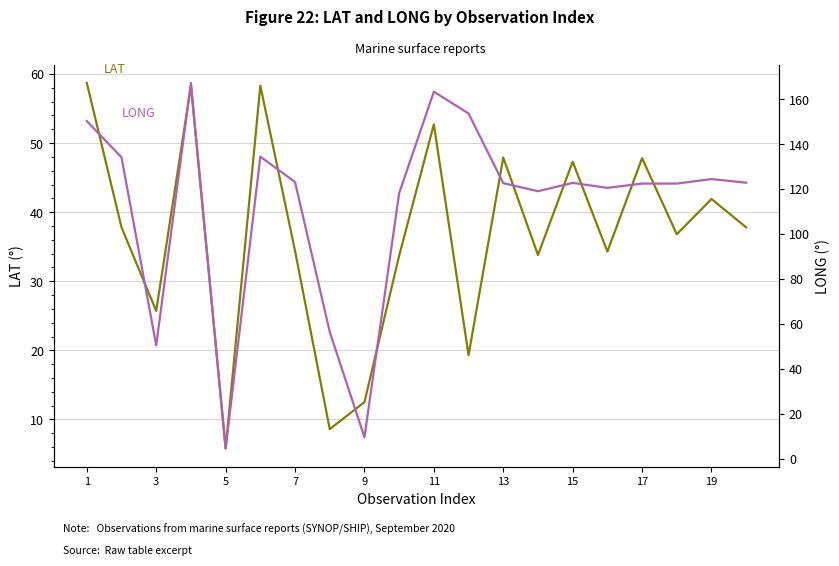

Between 3 and 18, which series saw the biggest shift?

LONG